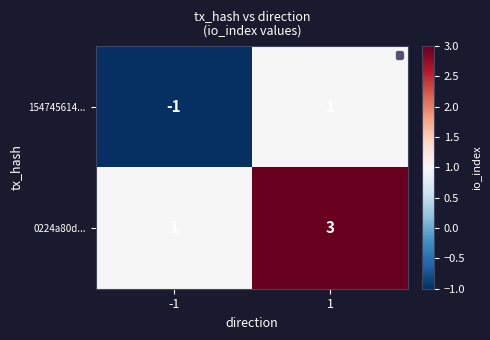

How many categories are shown in the chart?

2